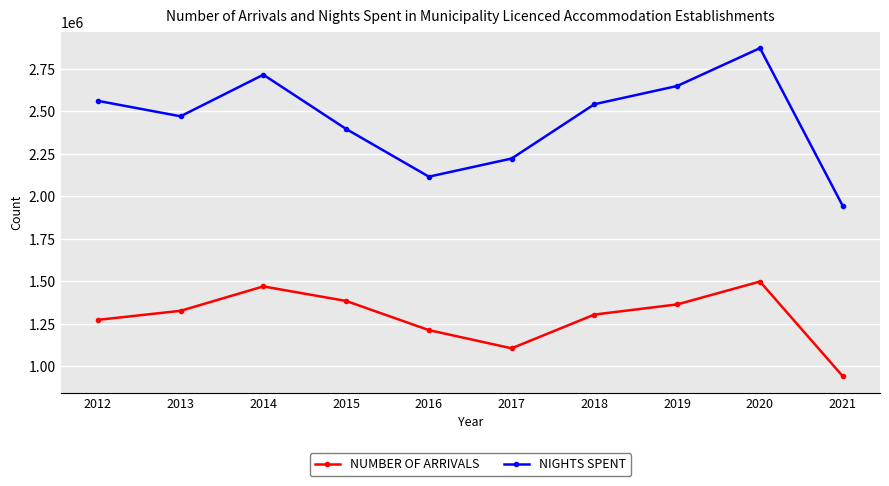

Where is the first local minimum for NUMBER OF ARRIVALS?

2017